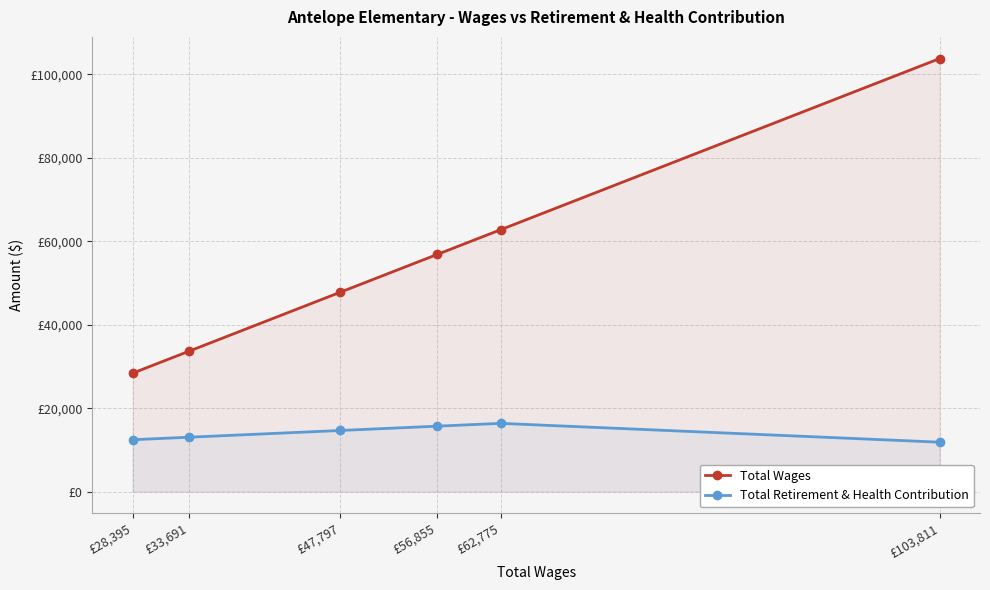

True or false: Total Retirement & Health Contribution has more than 1 points higher than both neighbors.

False